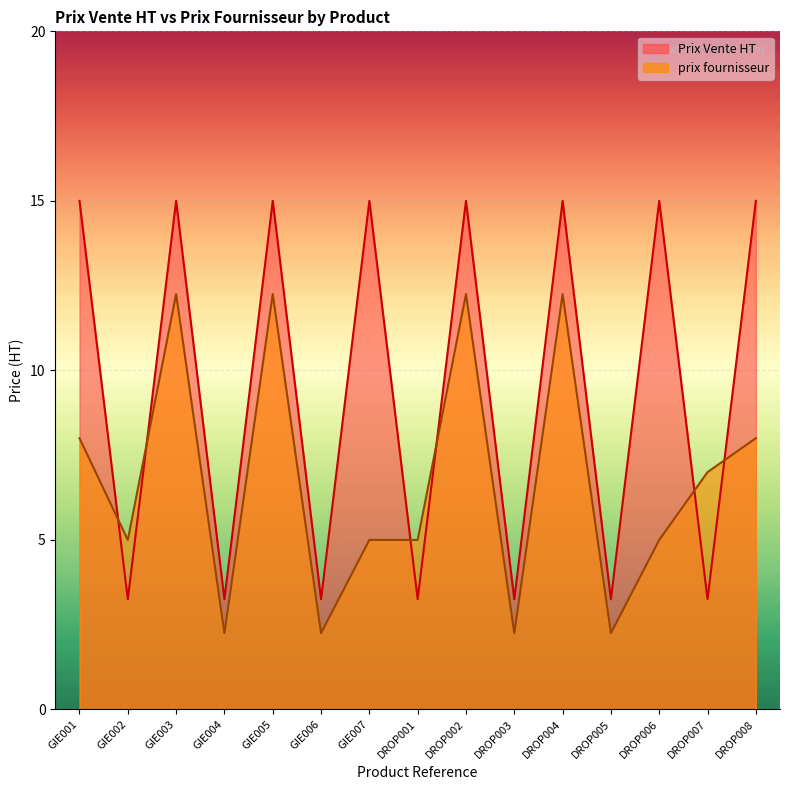

How many series are shown in this chart?

2